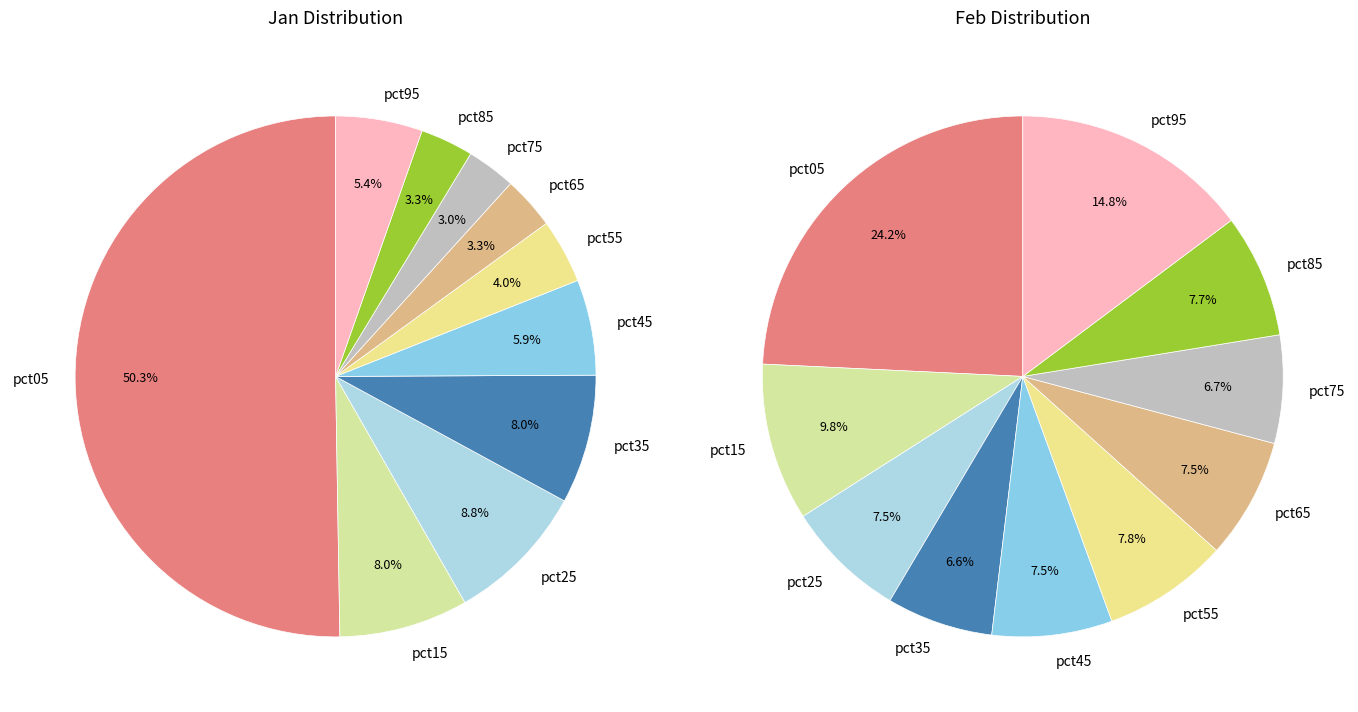

Count the number of slices in the pie.

10